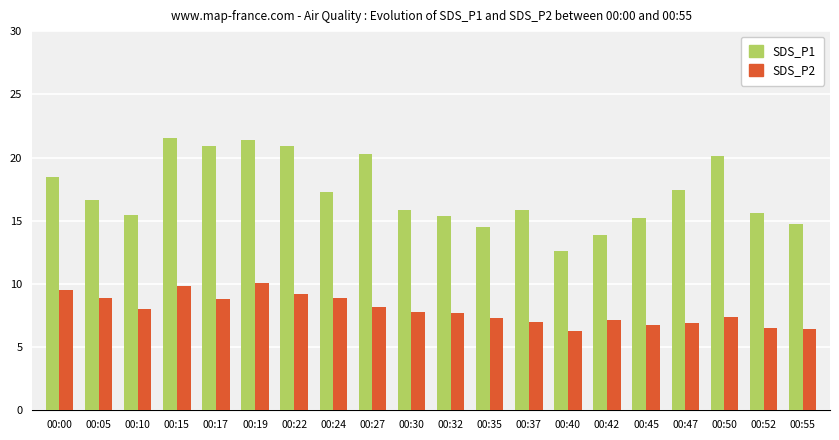

What are all the series names shown in the legend?

SDS_P1, SDS_P2